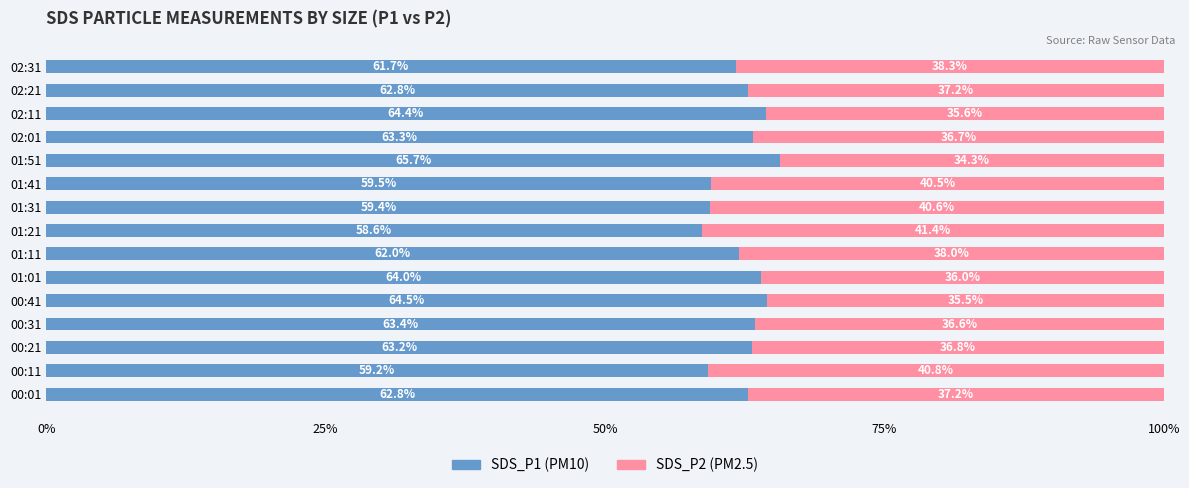

What is the total value across all series at 01:21?

100.0